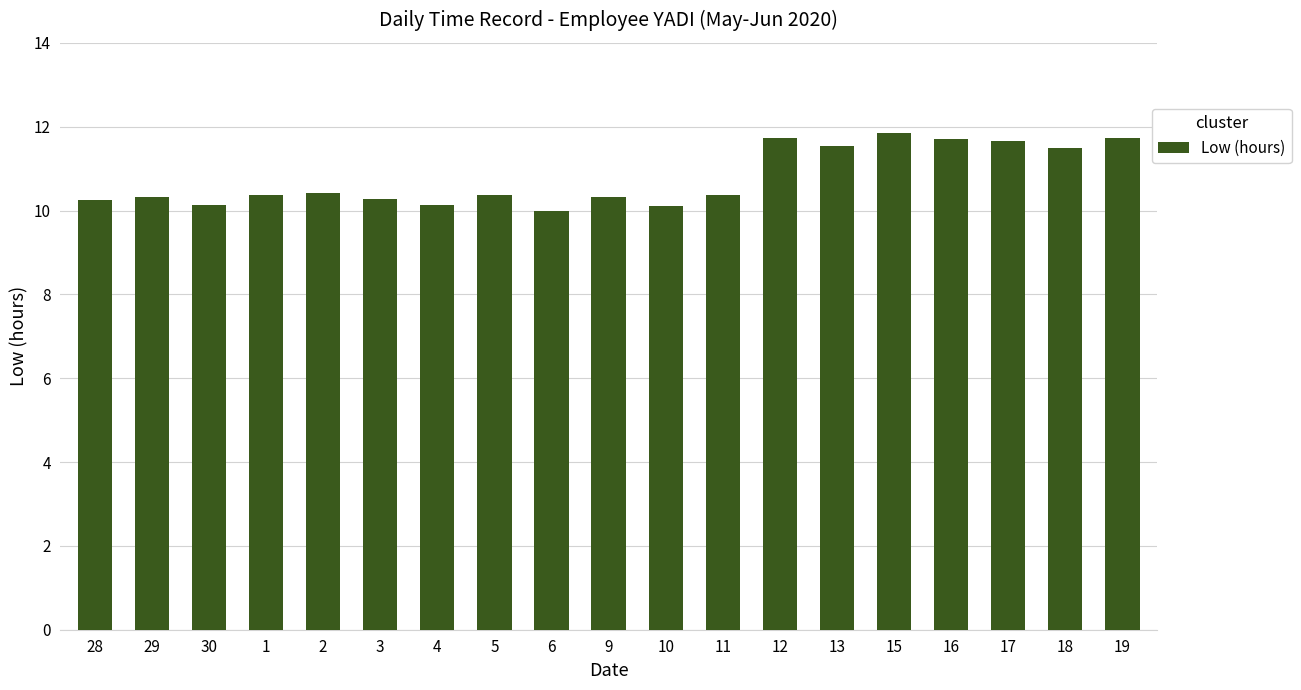

What is the label of the 11th bar from the right?

6